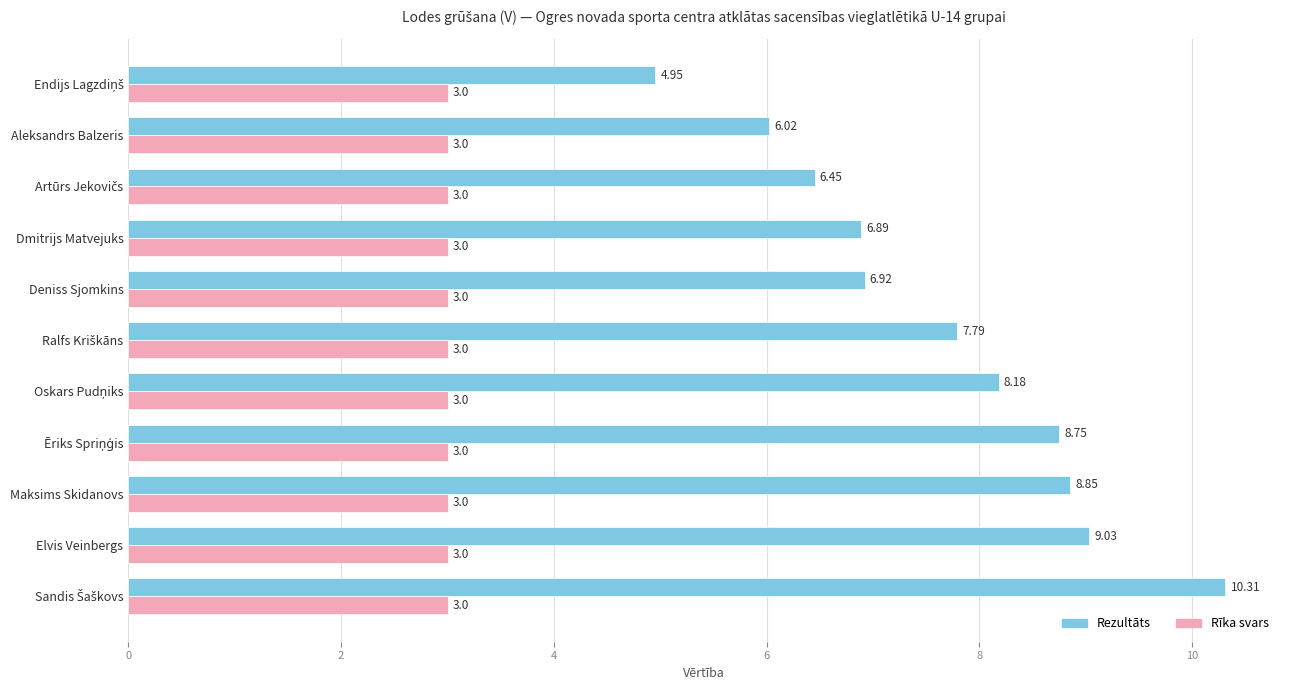

What is the sum of the Rīka svars values at Deniss Sjomkins and Aleksandrs Balzeris?

6.0